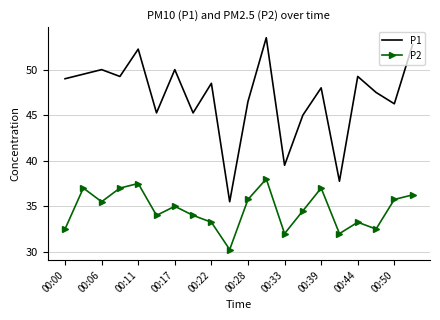

At how many categories does at least one series exceed 37?

19